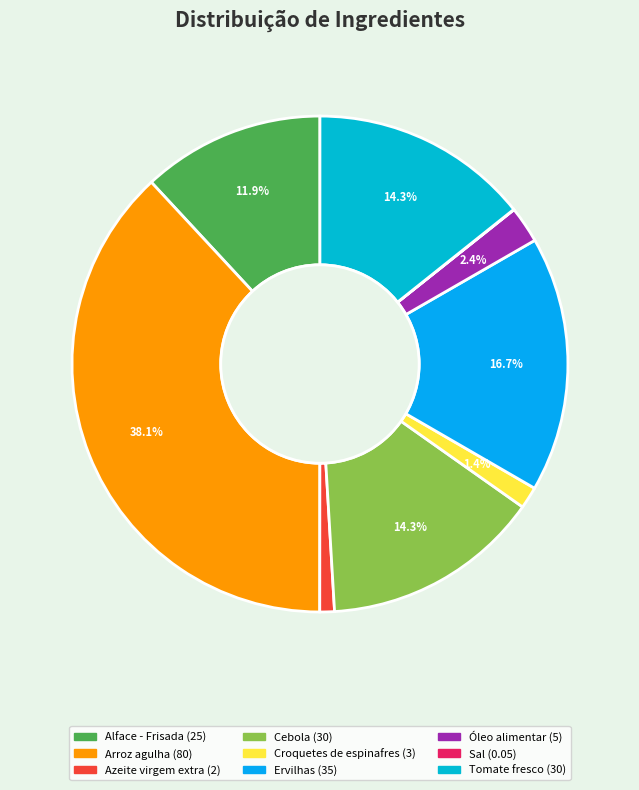

What is the change in value from Alface - Frisada to Tomate fresco?

+5.0